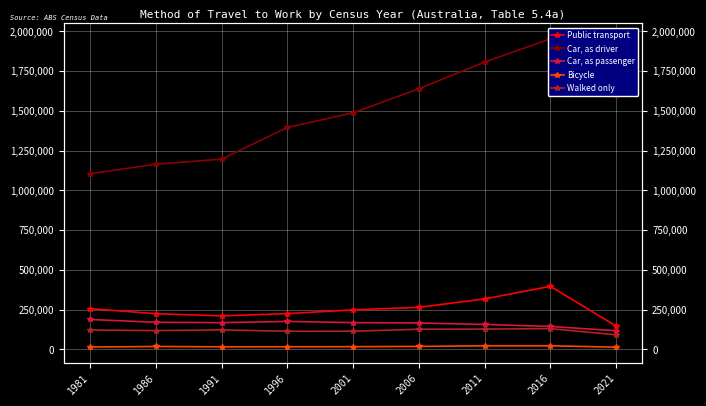

What is the difference between the Bicycle values at 2006 and 2011?

4084